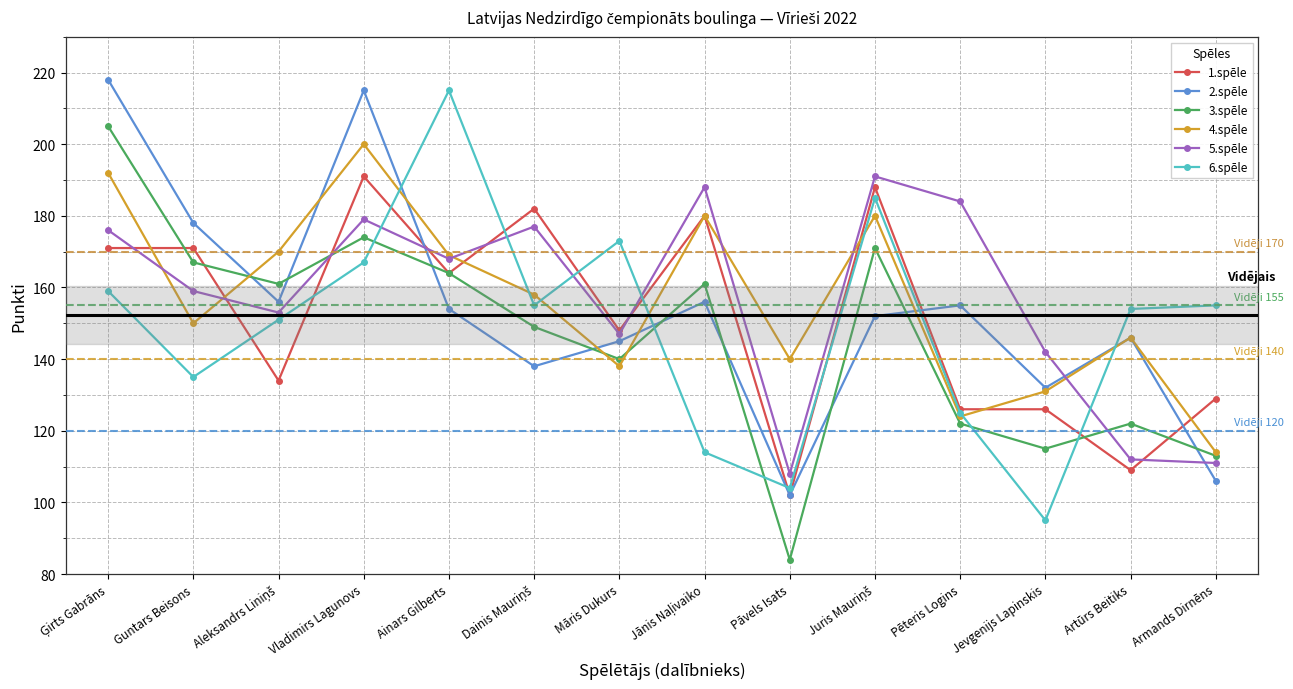

Is the value of 1.spēle at Armands Dirnēns greater than the value of 5.spēle at Armands Dirnēns?

Yes